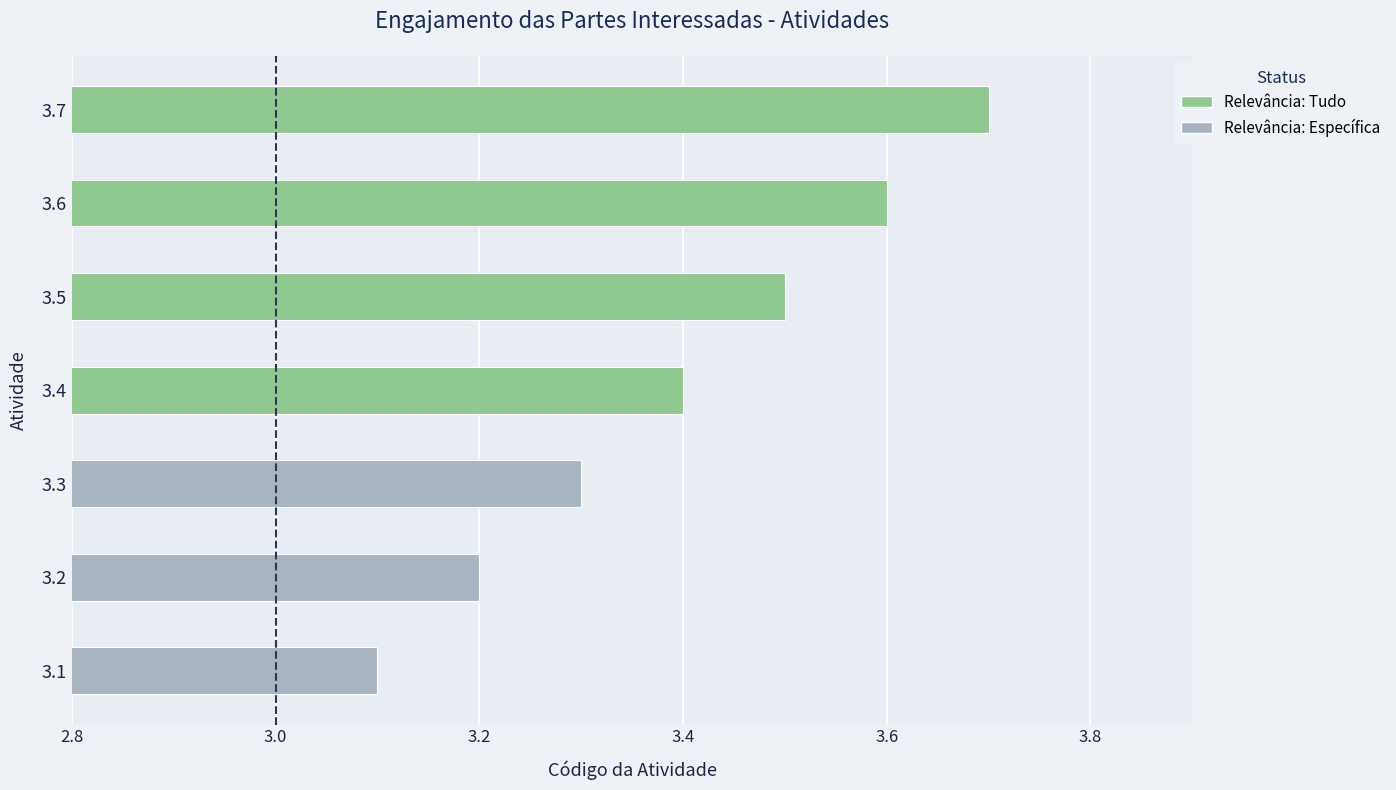

The value at 3.6 is 3.6. True or false?

True